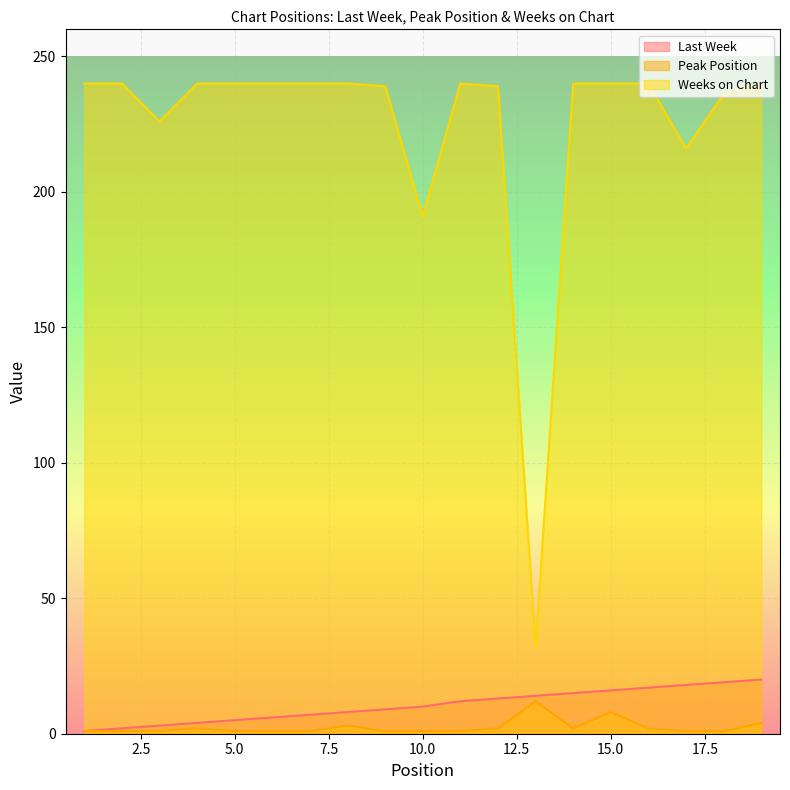

True or false: Last Week has a value of 6 at 19.

False